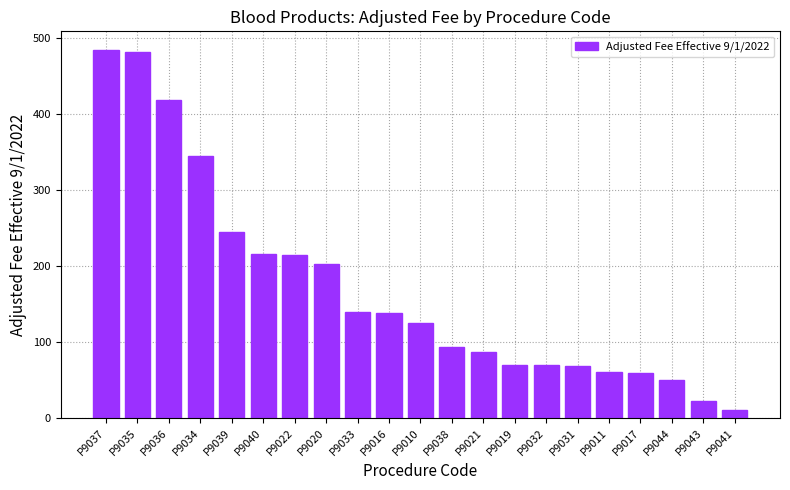

What is the ratio of the value at P9032 to the value at P9031?

1.0